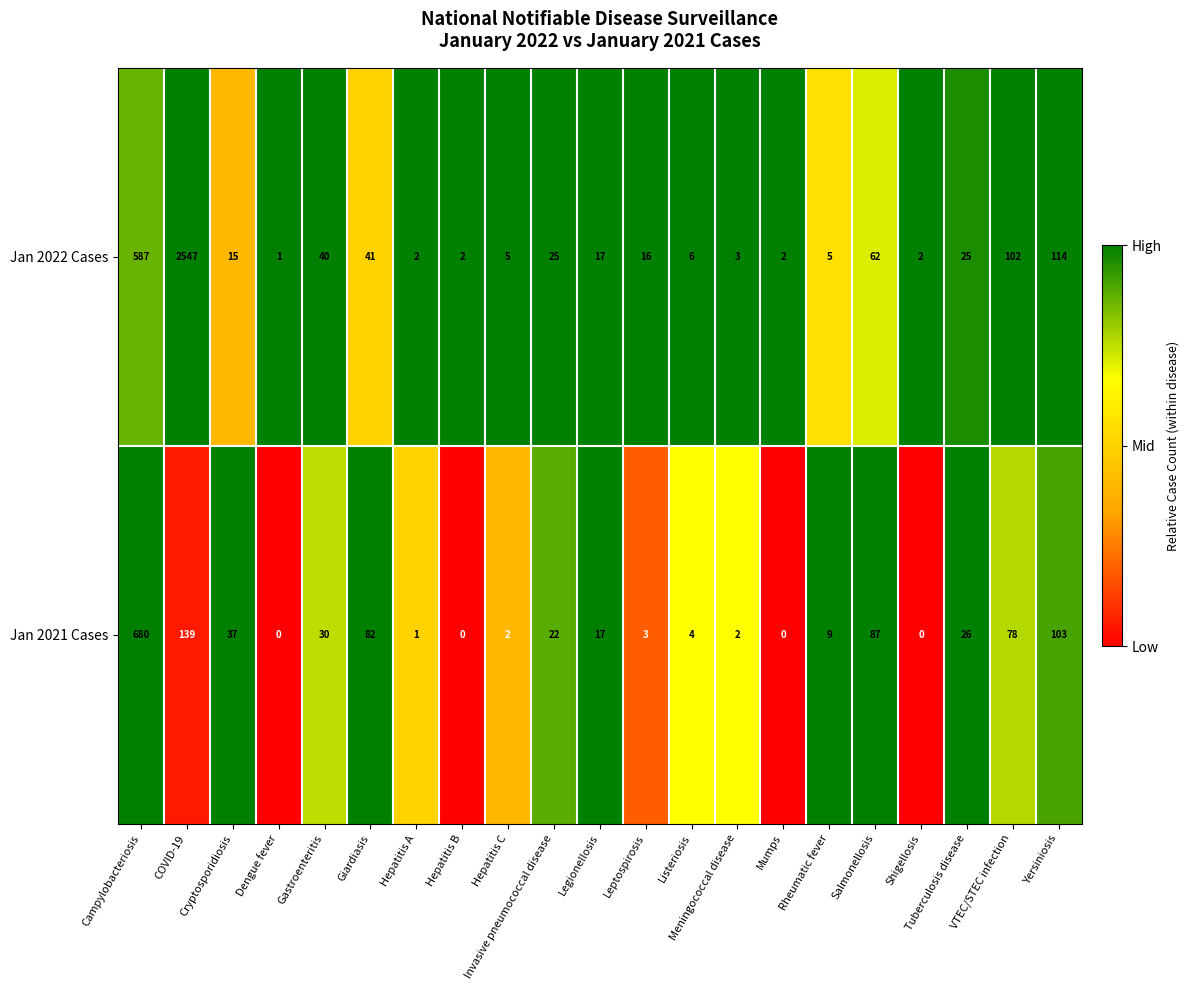

Which category has the lowest value in the Jan 2022 Cases series?

Dengue fever